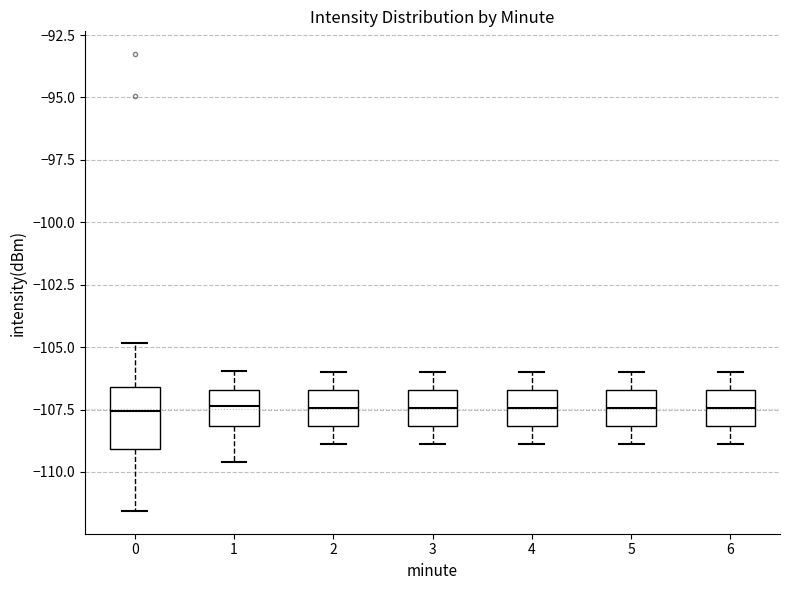

Which box is the tallest, from its lower edge to its upper edge?

0